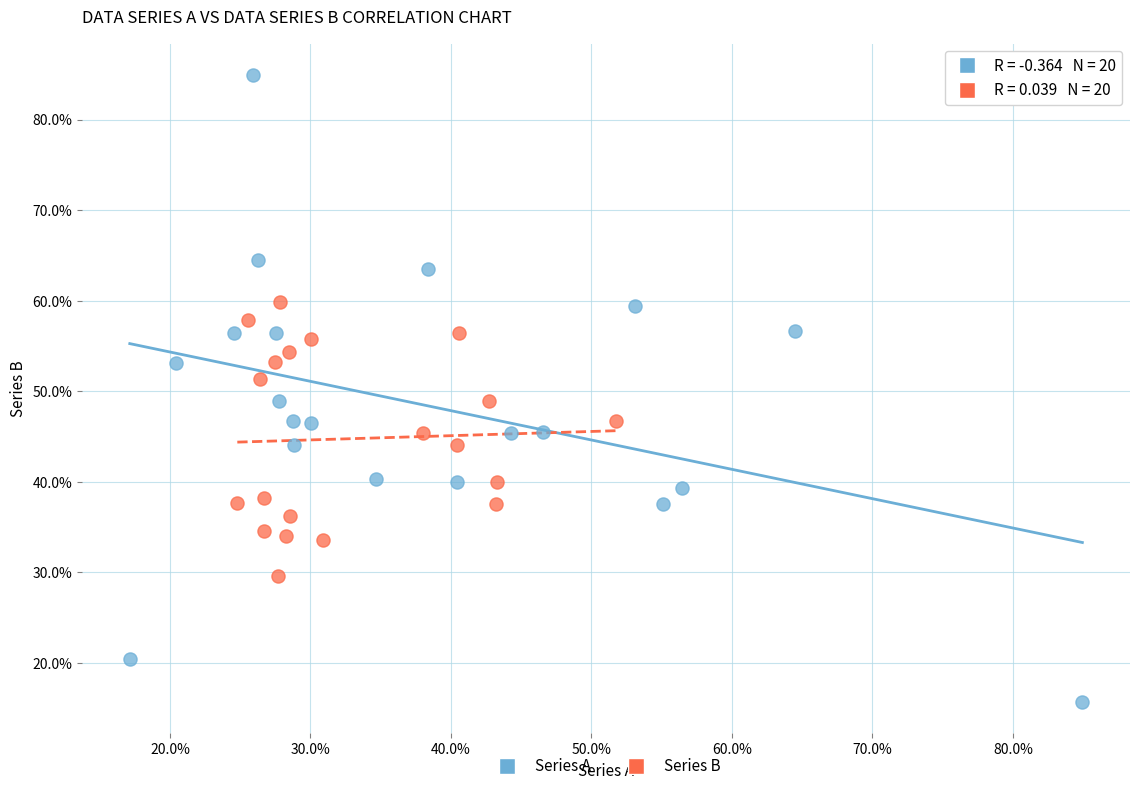

Which series contains the highest Y value?

Series A